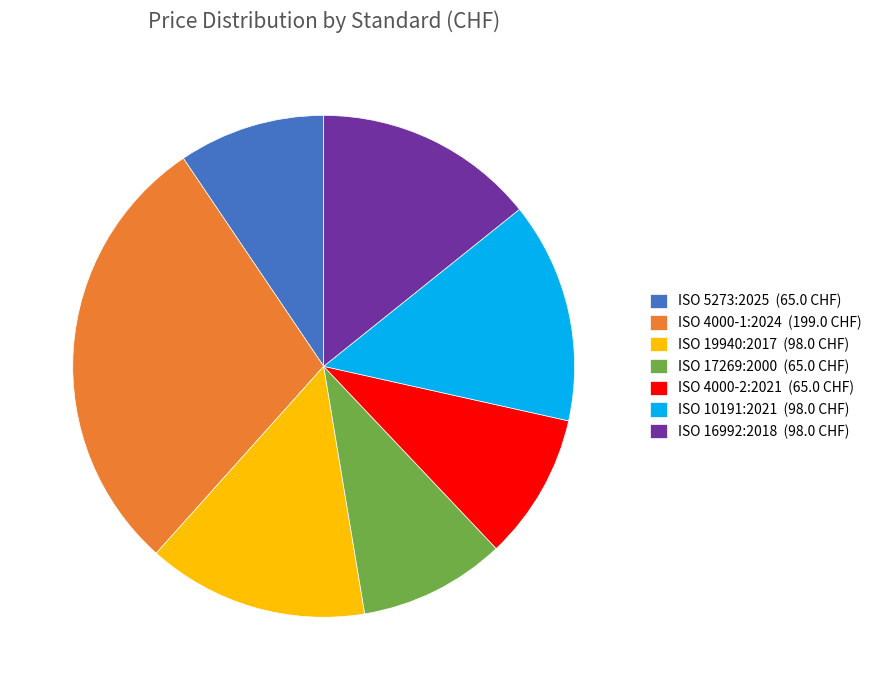

Combined, do ISO 16992:2018 (98.0 CHF) and ISO 17269:2000 (65.0 CHF) account for over 50%?

No